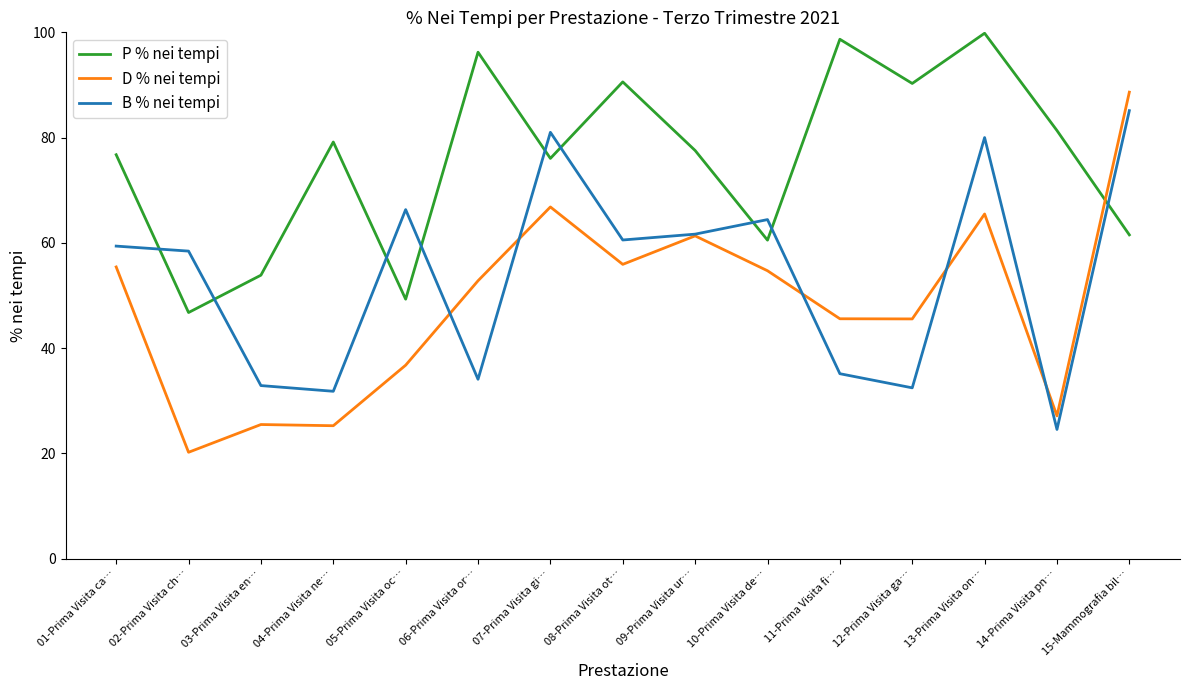

What is the maximum value for D % nei tempi?

88.6